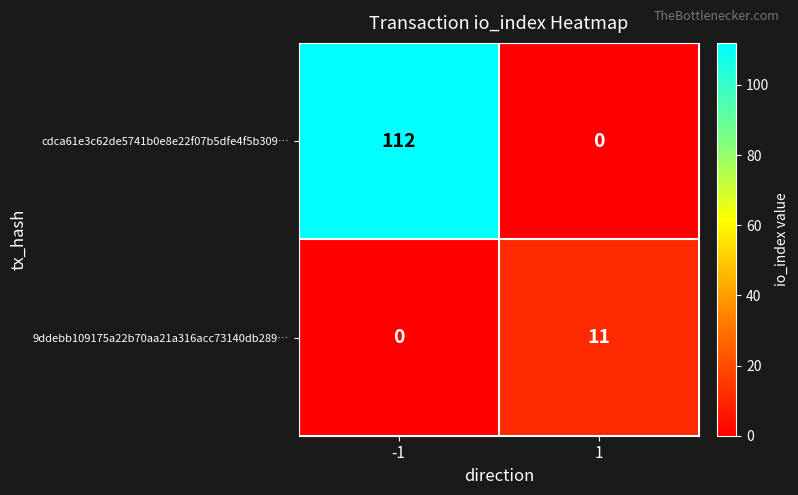

Which series has the widest spread of values?

cdca61e3c62de5741b0e8e22f07b5dfe4f5b309…